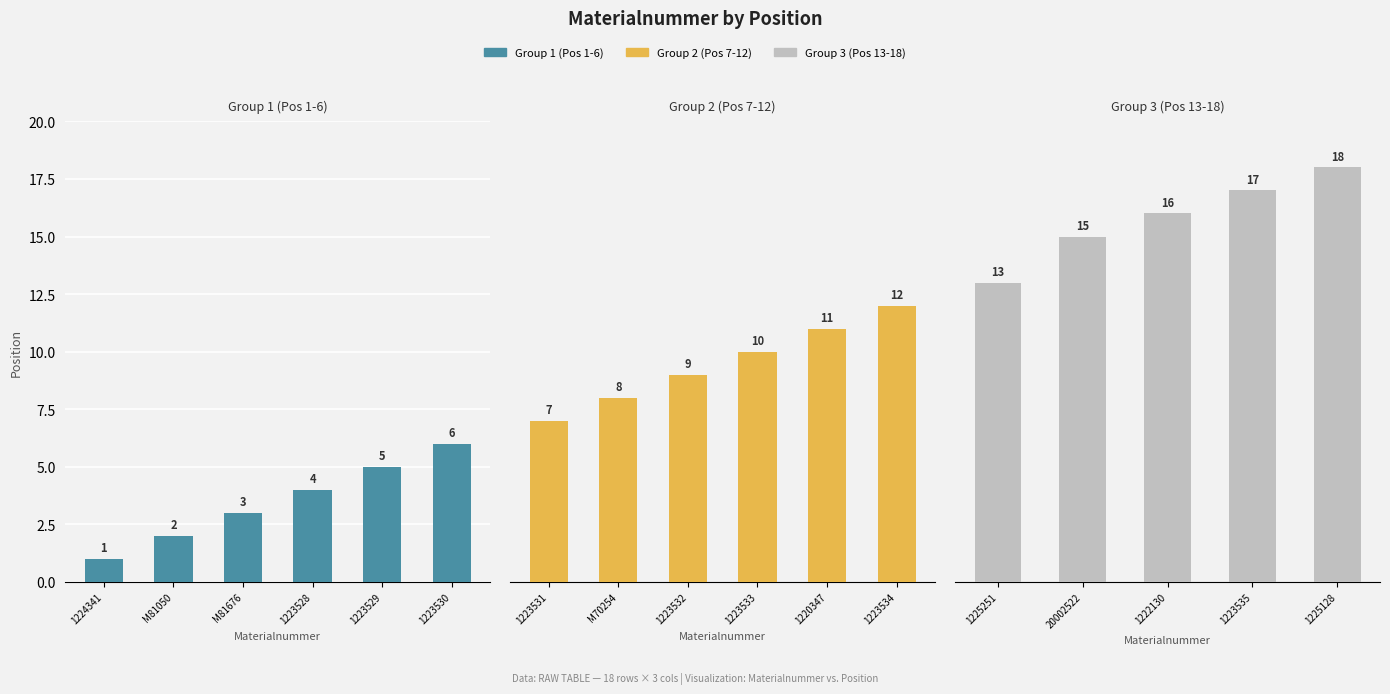

What is the difference between the second highest and minimum values?

16